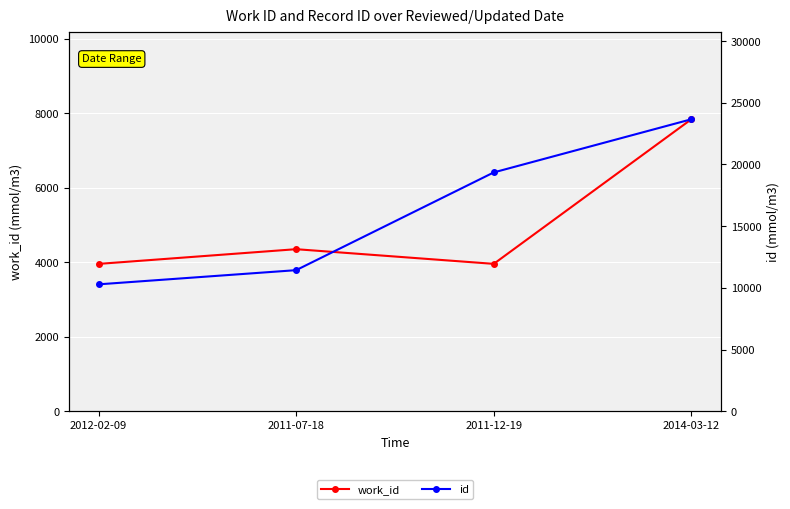

List the series in order of their peak value, lowest first.

work_id, id